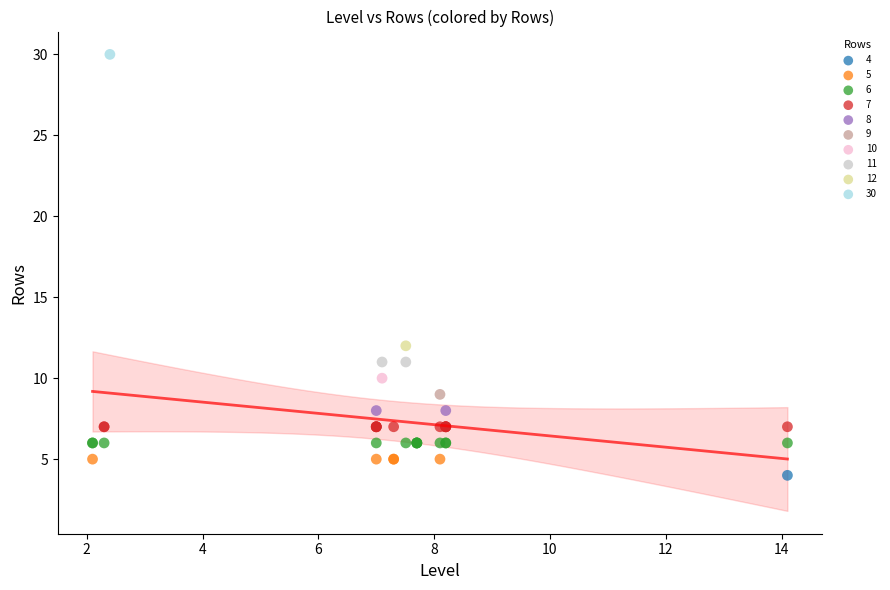

What are all the series names shown in the legend?

4, 5, 6, 7, 8, 9, 10, 11, 12, 30